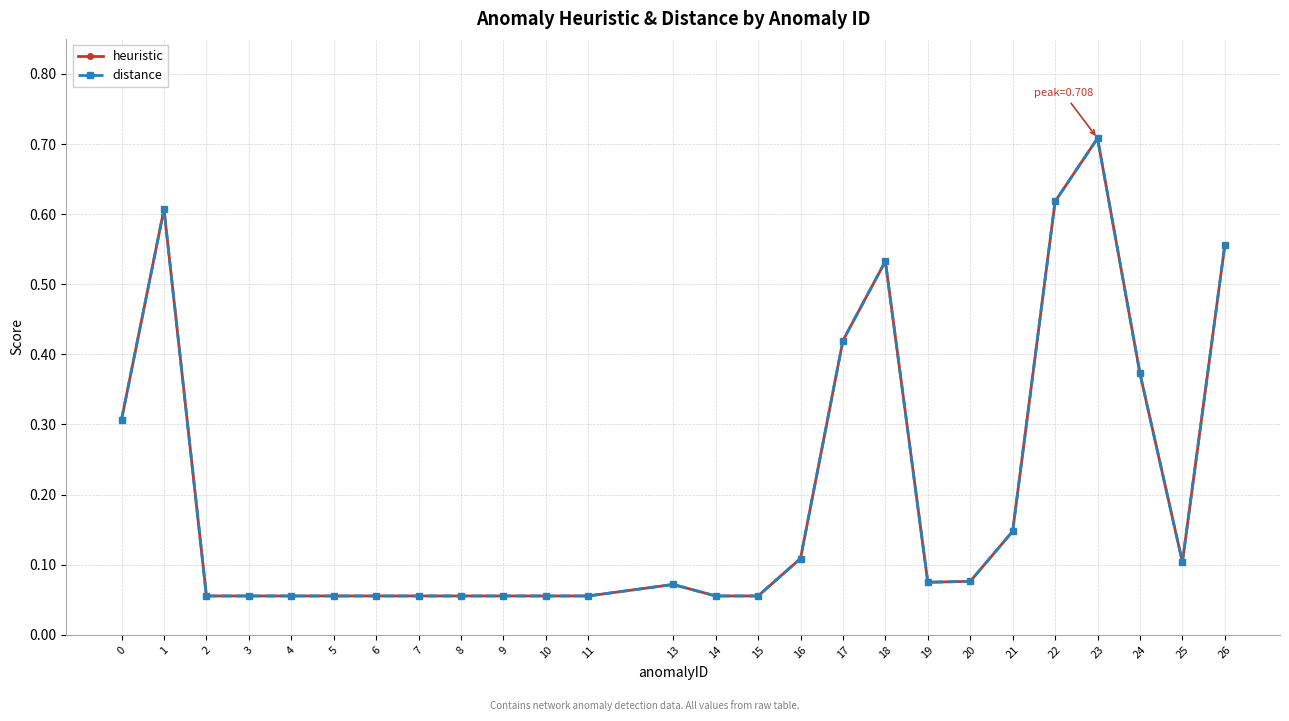

What is the value of the distance point at the 21st from the left?

0.1